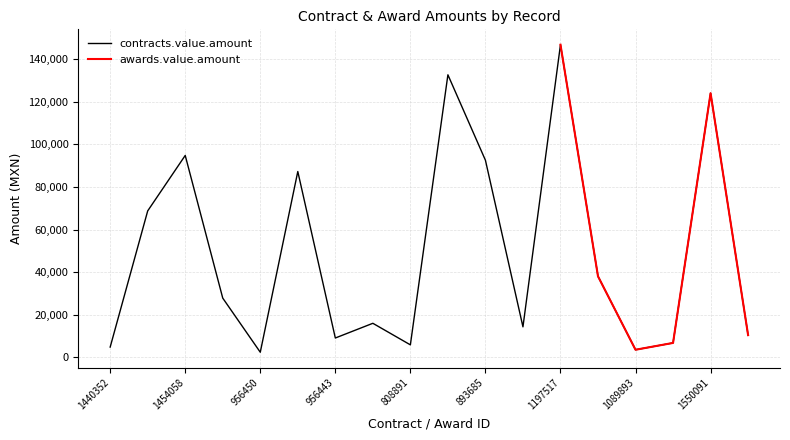

What is the average value?

49219.0